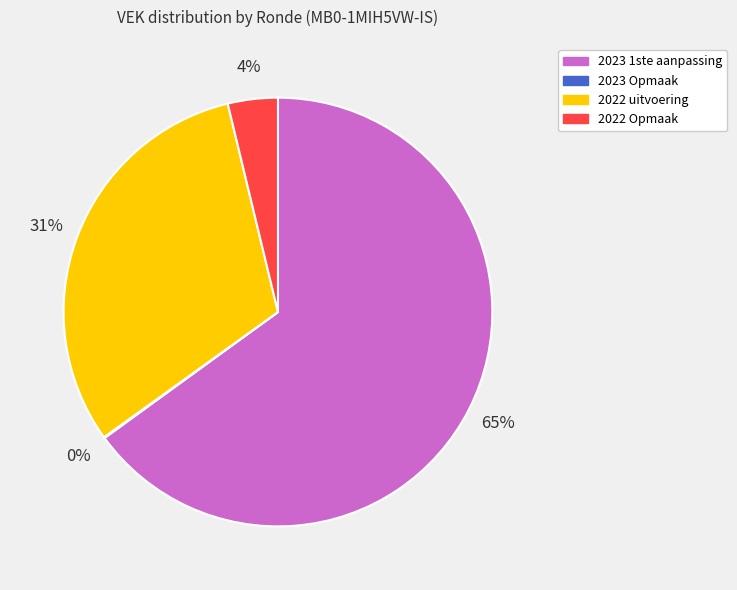

To the nearest percent, what percentage of the pie is 2022 uitvoering?

31%